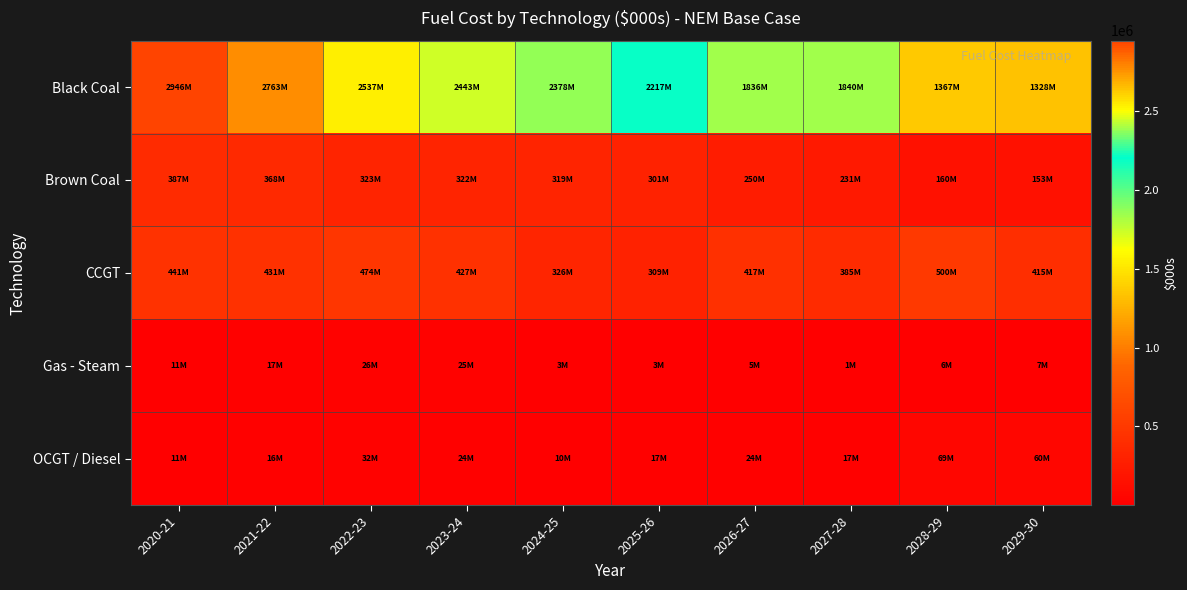

Count the number of data series in this chart.

5